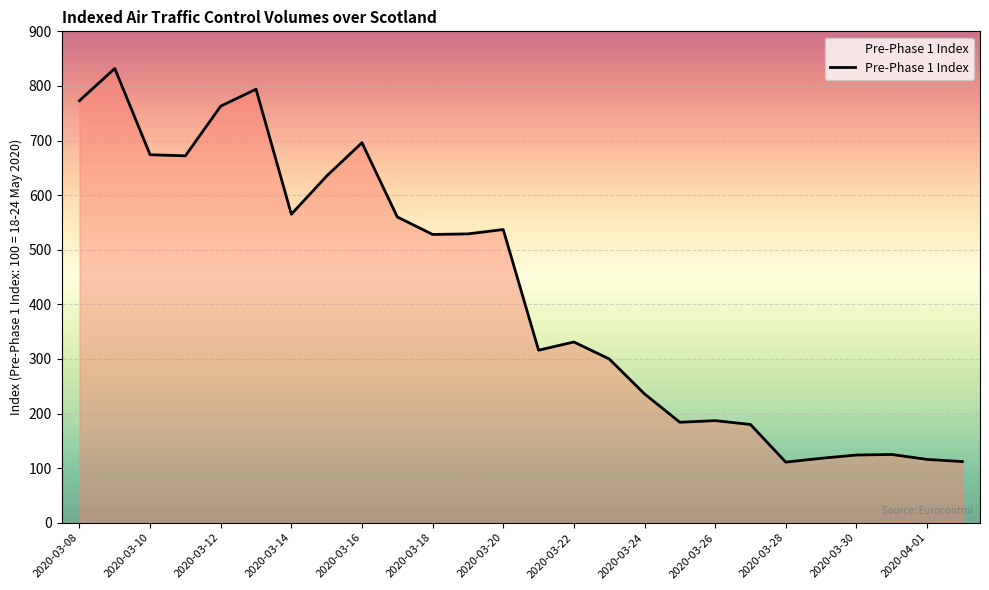

What is the difference between the maximum and minimum values?

721